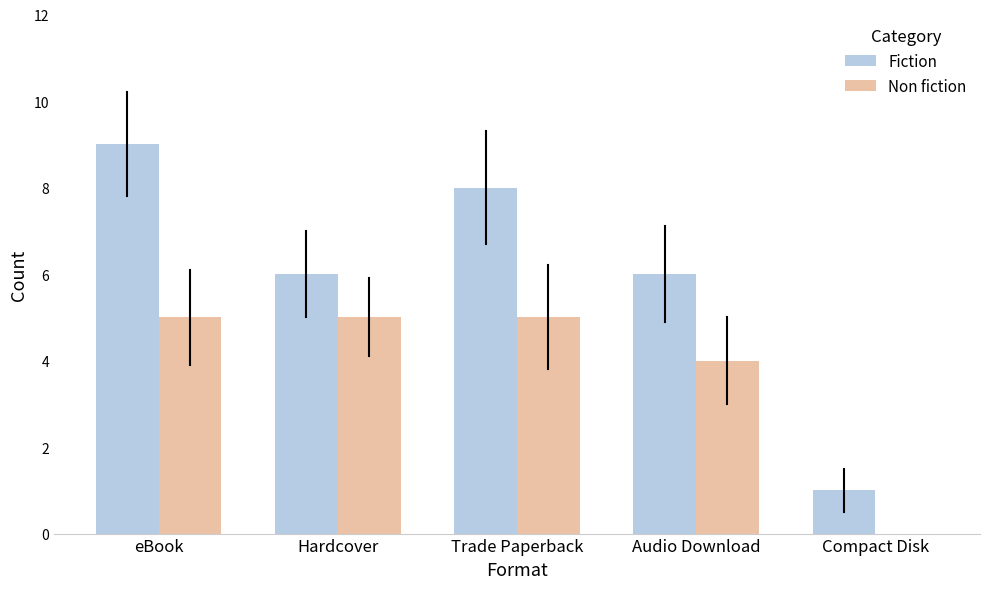

At which category is the sum across all series the highest?

eBook